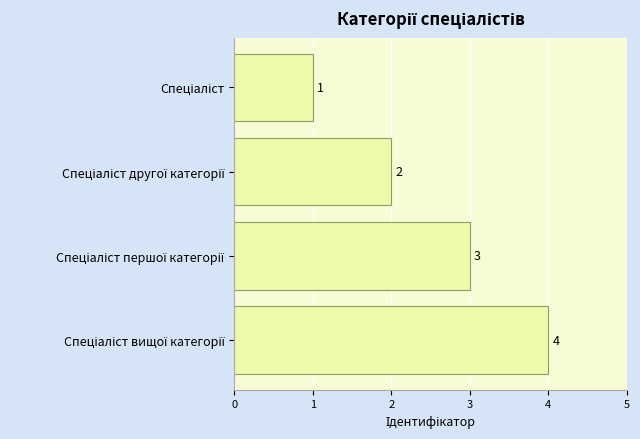

What is the sum of all values?

10